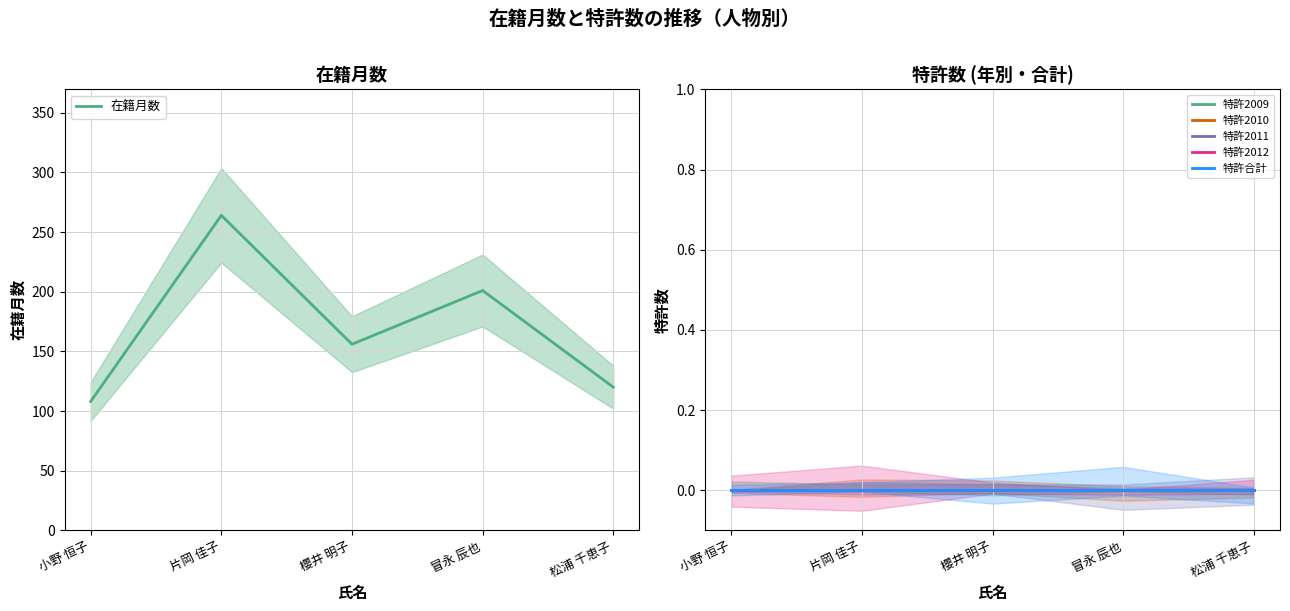

True or false: 特許合計 and 特許2010 intersect in this chart.

False